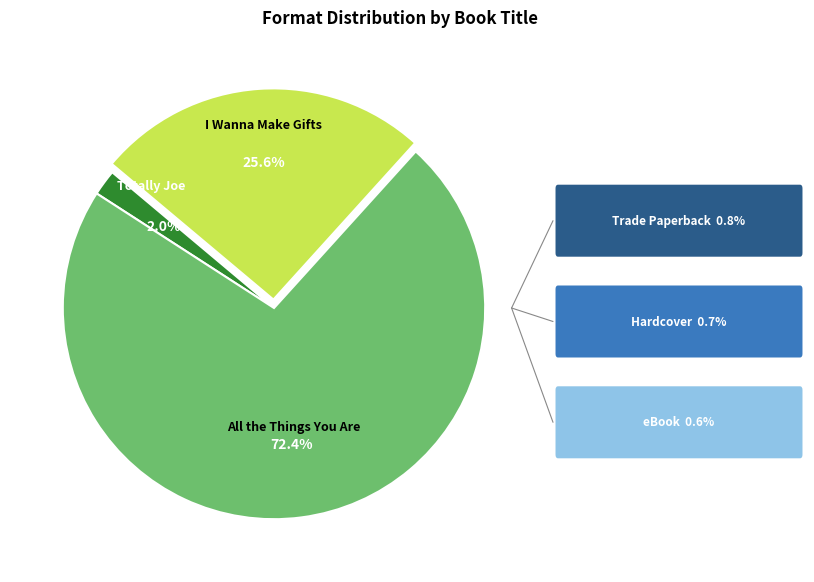

Is there a majority slice in this chart?

Yes